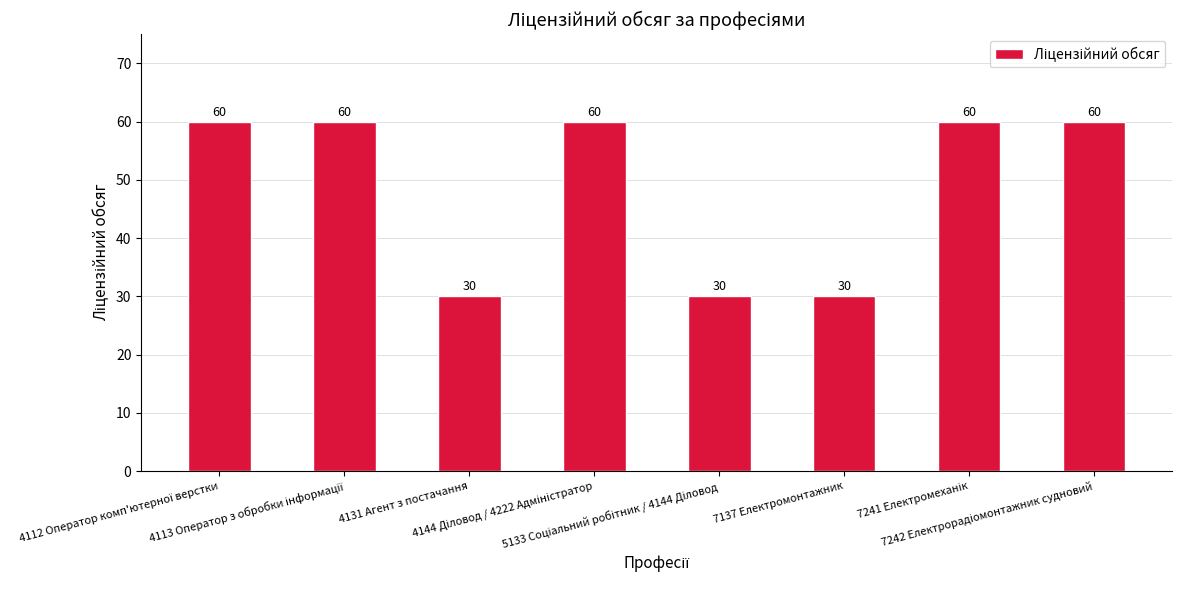

How many values are between 30 and 60?

8